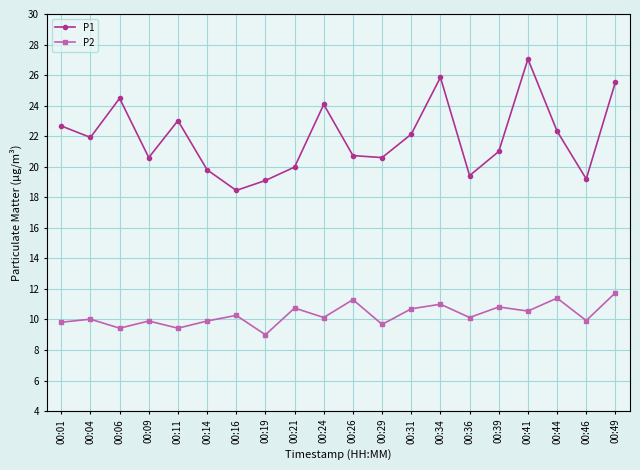

List the series in order of their overall mean, lowest first.

P2, P1